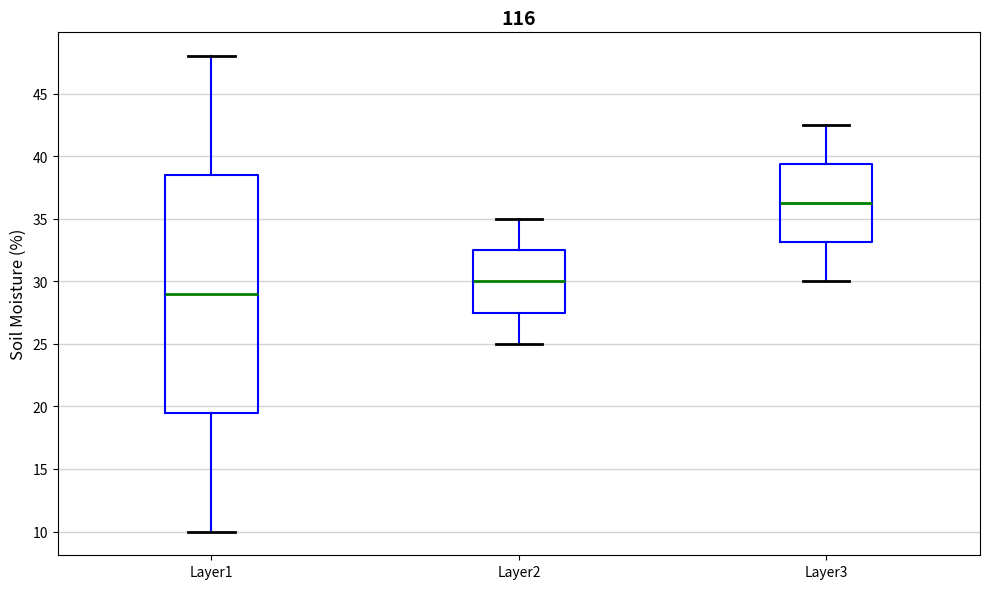

Which box has the lowest median line?

Layer1